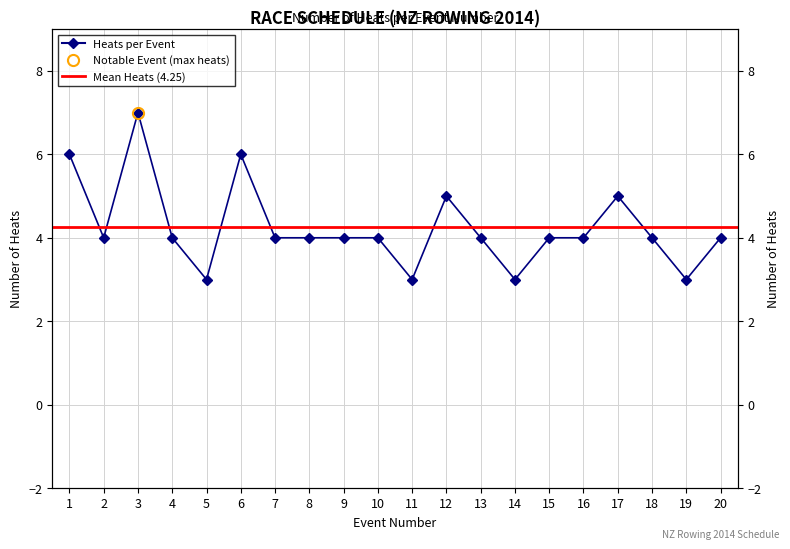

Count the values in the range 4 to 5.

13